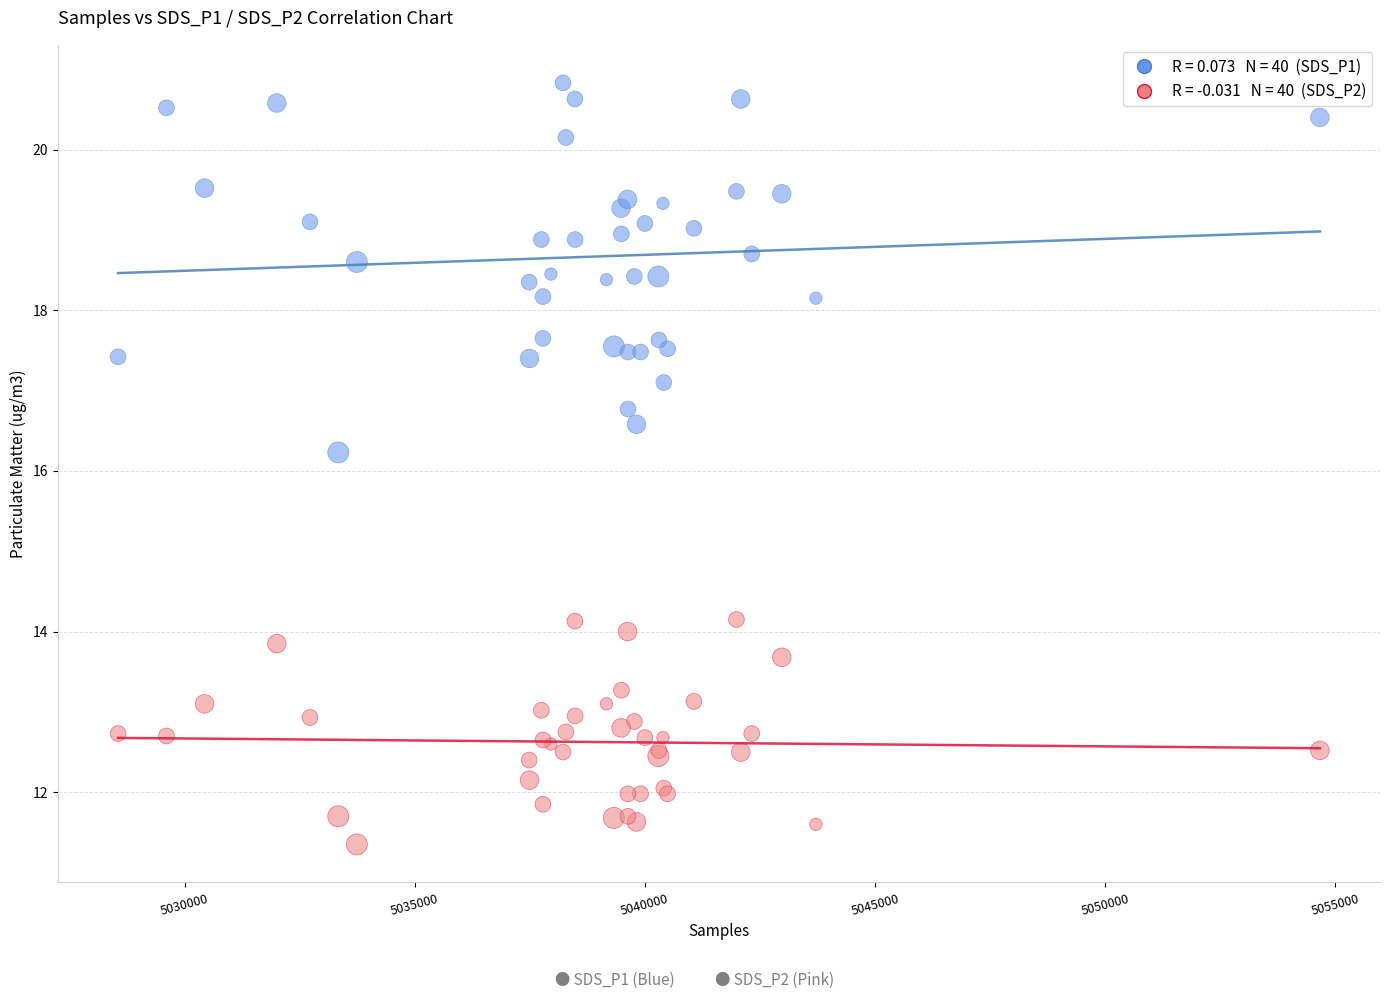

Across all series, what Y value is closest to 16?

16.2